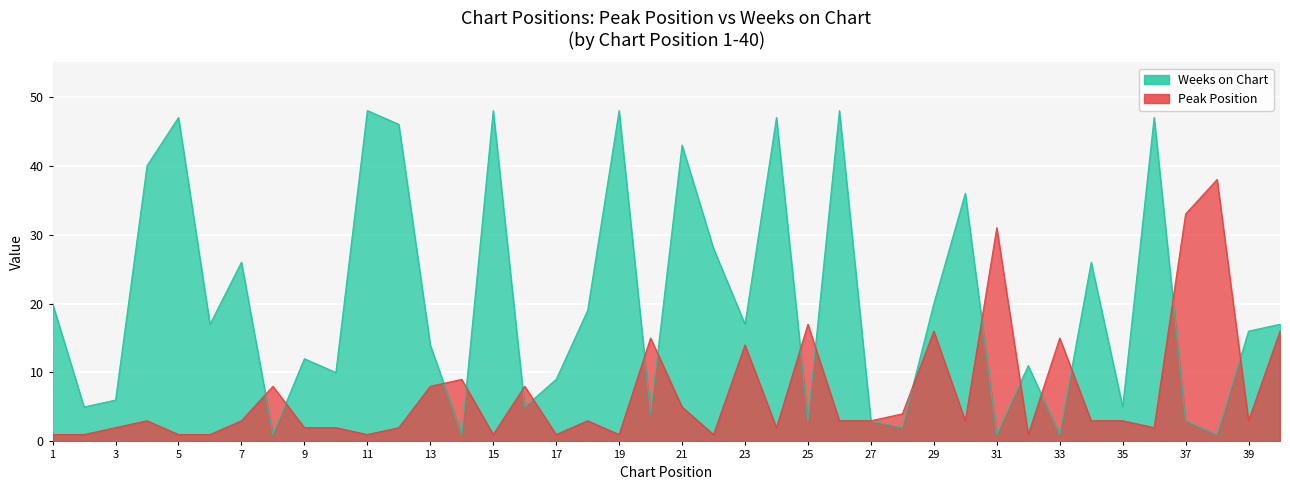

Count the number of categories in the chart.

40